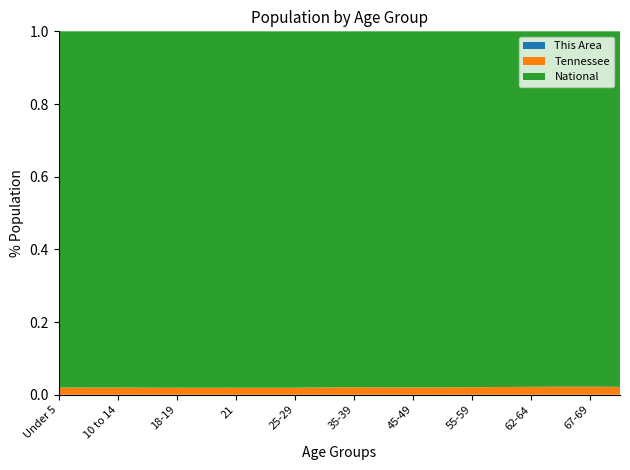

Reading right to left, transcribe all the data shown in this chart.

This Area: 70-74=52	67-69=27	65-66=19	62-64=28	60-61=18	55-59=68	50-54=77	45-49=94	40-44=96	35-39=98	30-34=97	25-29=86	22-24=76	21=27	20=17	18-19=30	15 to 17=54	10 to 14=75	5 to 9=75	Under 5=66
Tennessee: 70-74=206536	67-69=160594	65-66=119944	62-64=215489	60-61=155235	55-59=414991	50-54=459349	45-49=467087	40-44=430508	35-39=423622	30-34=406314	25-29=417683	22-24=250508	21=86356	20=89380	18-19=180120	15 to 17=257066	10 to 14=418941	5 to 9=412181	Under 5=407813
National: 70-74=9278166	67-69=7115361	65-66=5319902	62-64=9704197	60-61=7113727	55-59=19664805	50-54=22298125	45-49=22708591	40-44=20890964	35-39=20179642	30-34=19962099	25-29=21101849	22-24=12712576	21=4354294	20=4519129	18-19=9086089	15 to 17=12954254	10 to 14=20677194	5 to 9=20348657	Under 5=20201362